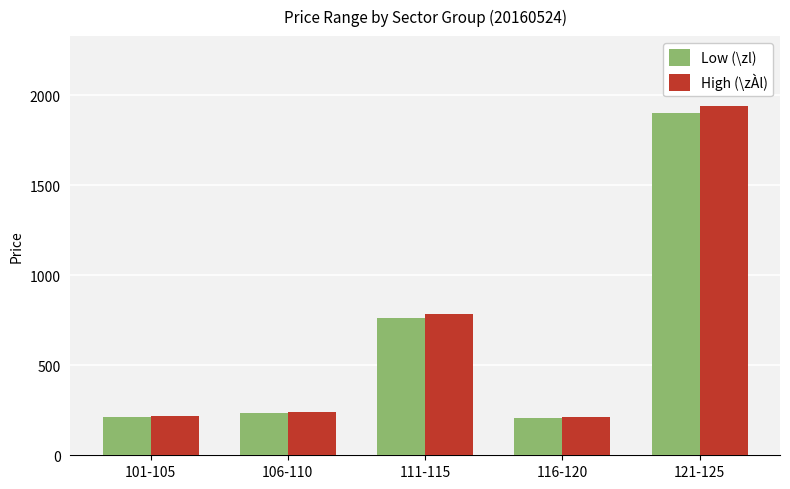

What is the label of the 1st bar from the left?

101-105